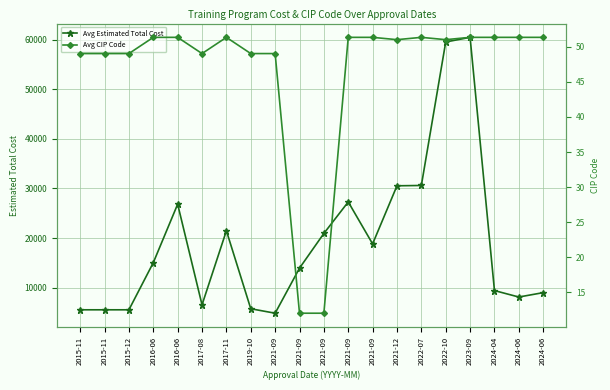

Is this an area chart (filled region under the line)?

No